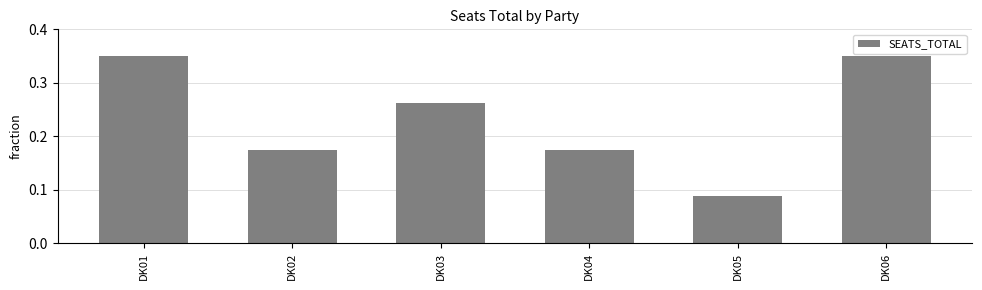

What is the change in value from DK02 to DK06?

+0.2